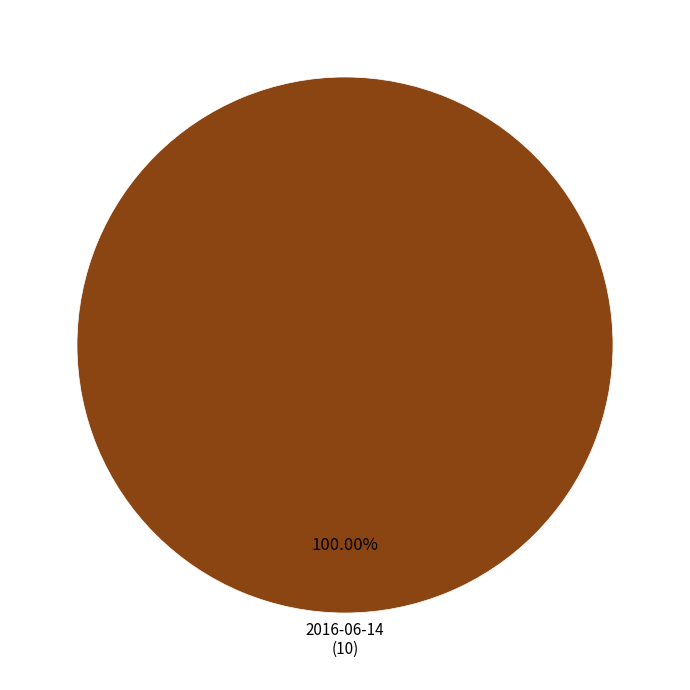

How many segments does this pie chart have?

1